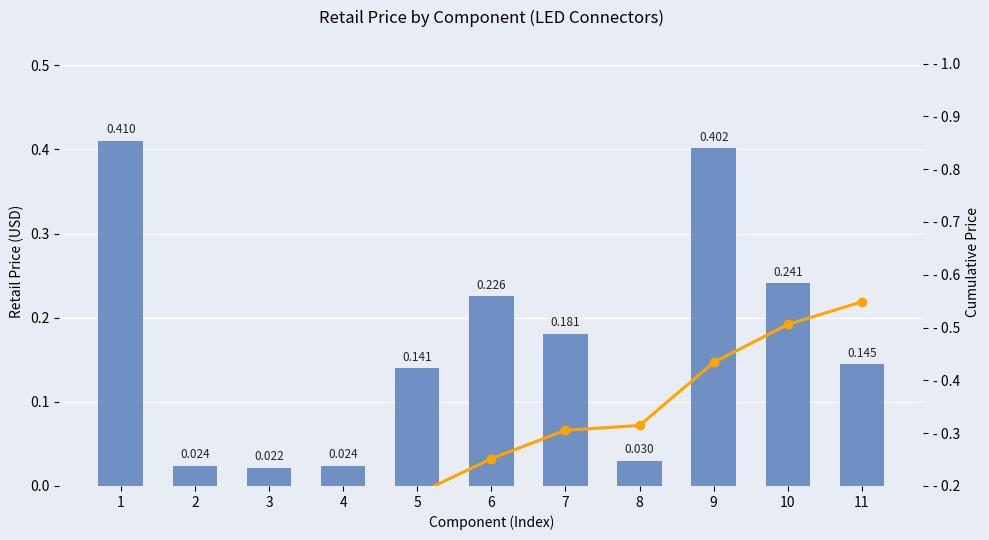

List the labels in order of Cumulative value, largest first.

11, 10, 9, 8, 7, 6, 5, 4, 3, 2, 1